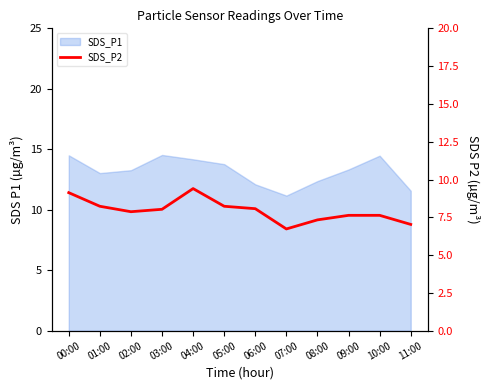

The value at 05:00 is 5.5. True or false?

False